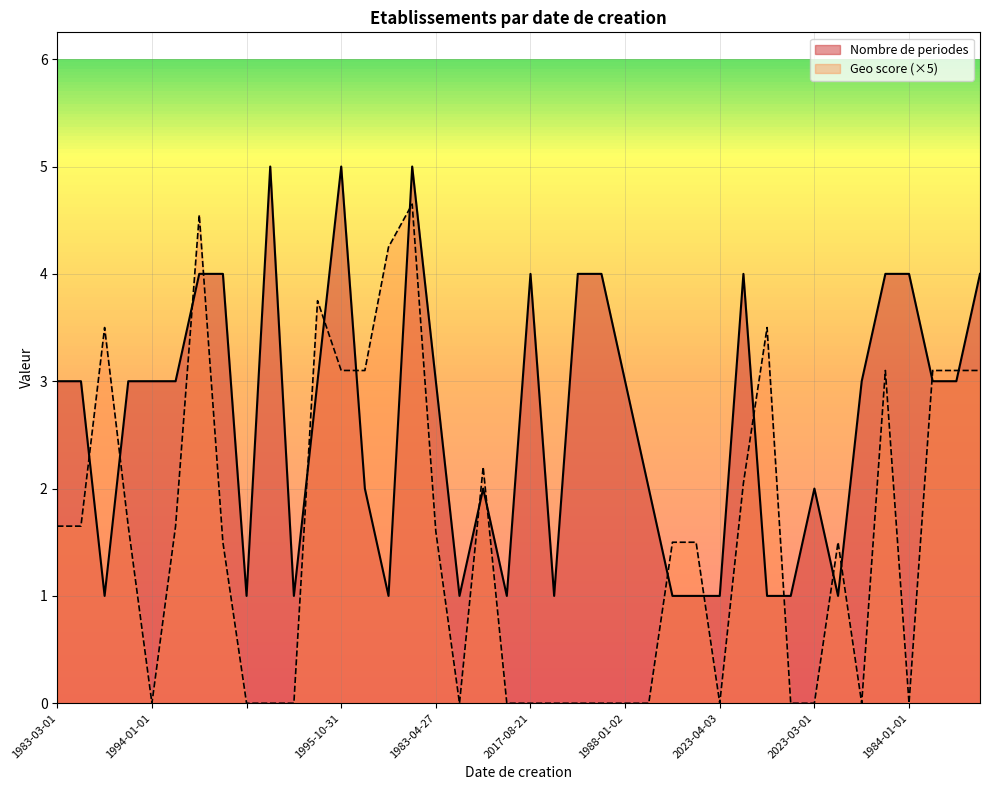

What is the greatest value displayed?

5.0